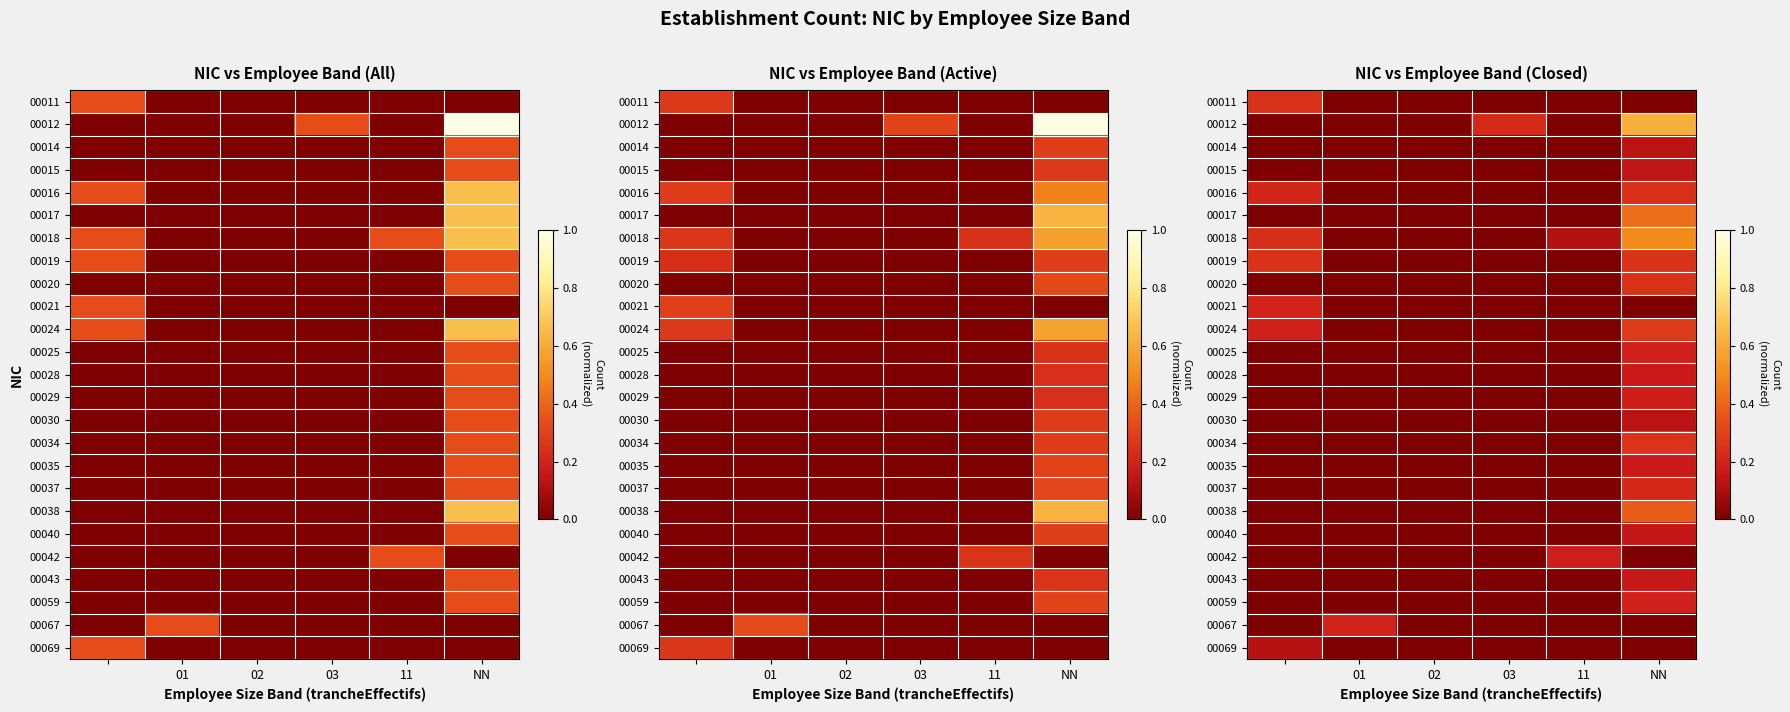

How many series are shown in this chart?

25